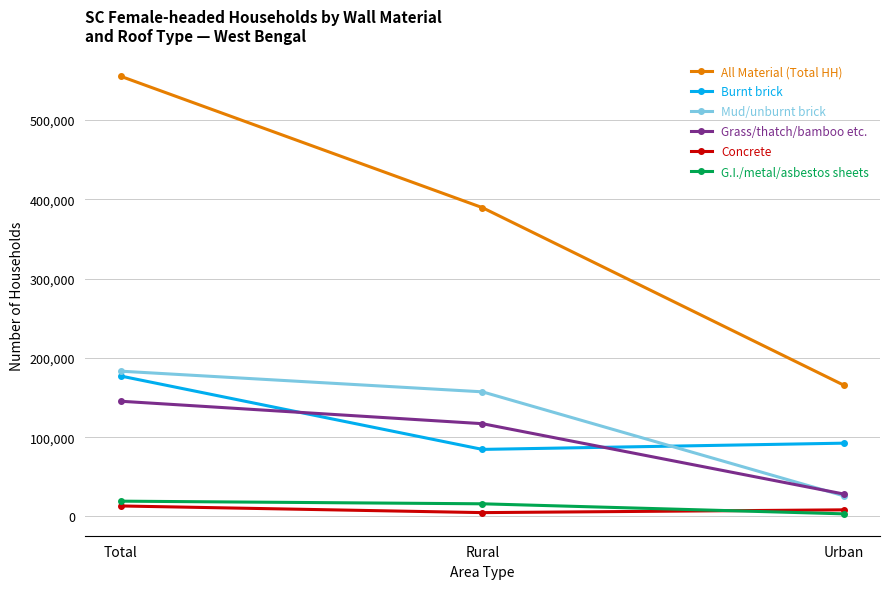

The Grass/thatch/bamboo etc. series shows 117044 at Rural. True or false?

True